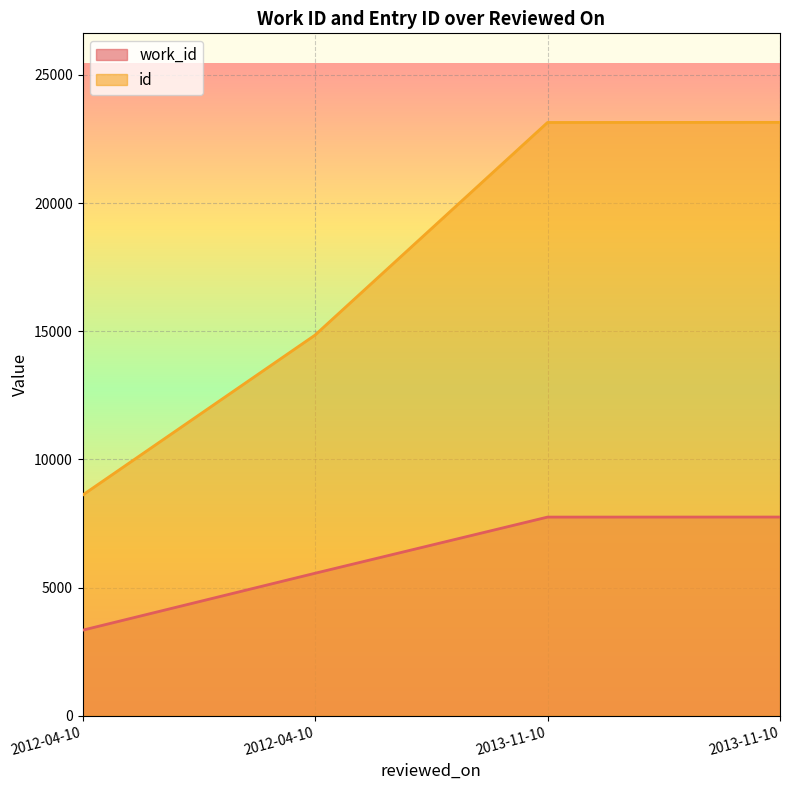

What is the label of the 3rd point from the right?

2012-04-10